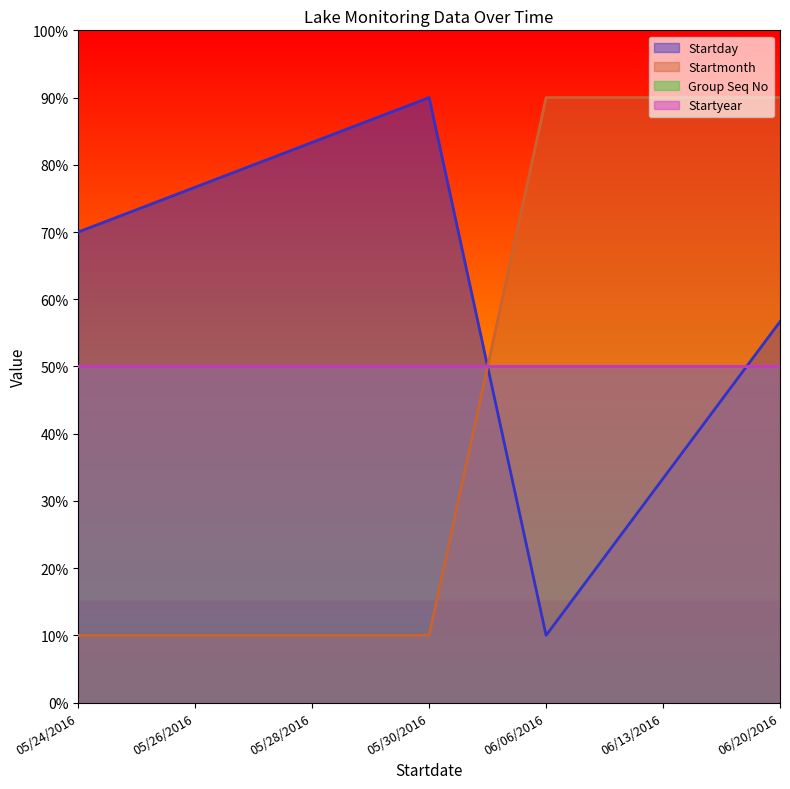

Read the Startmonth value at 05/28/2016.

10.0